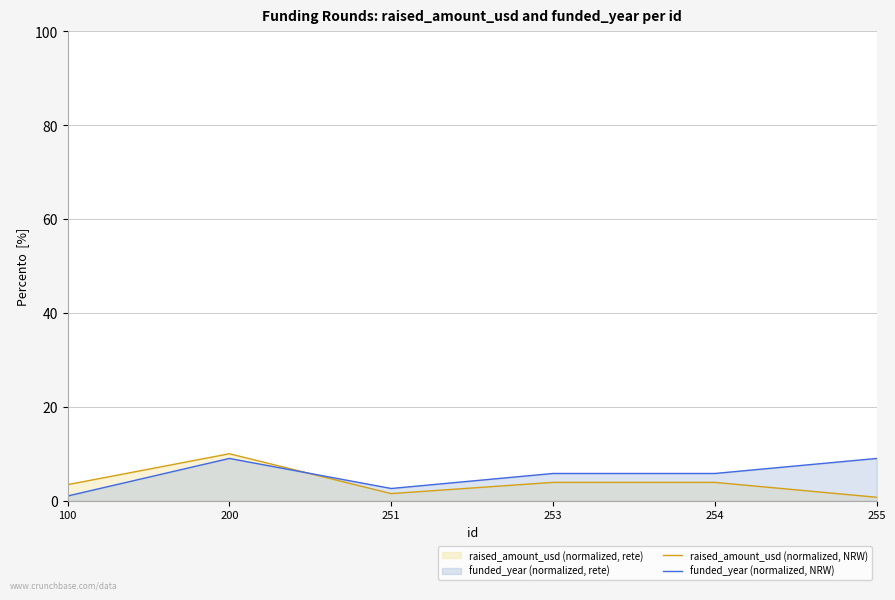

At which label is funded_year (normalized, NRW) closest to 5?

253